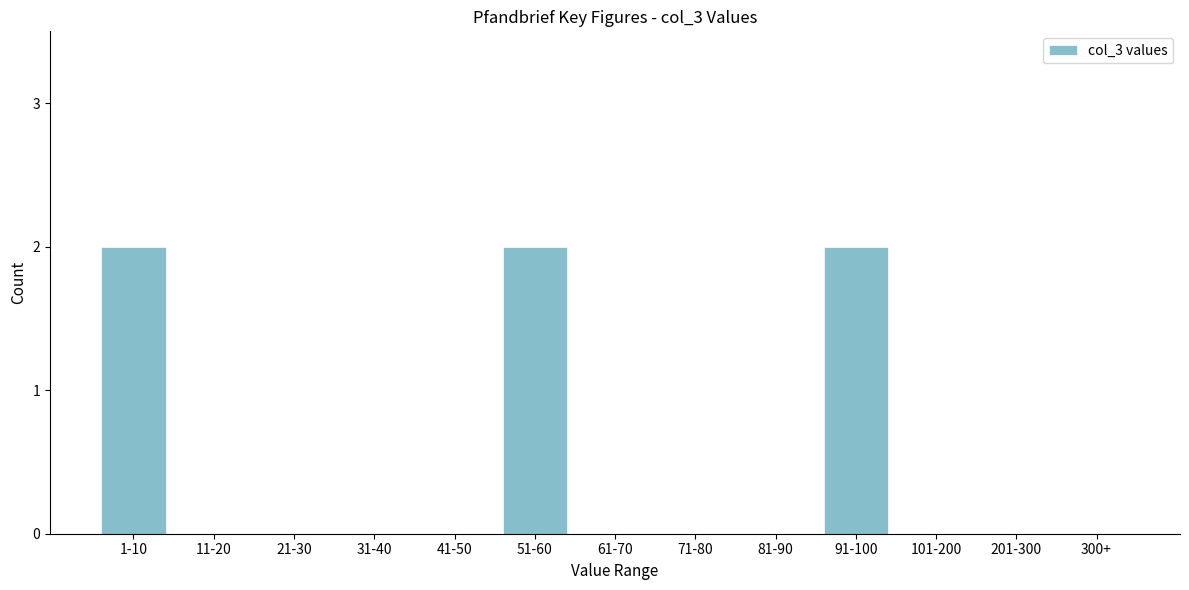

Reading right to left, list all the values displayed in this chart.

300+=0	201-300=0	101-200=0	91-100=2	81-90=0	71-80=0	61-70=0	51-60=2	41-50=0	31-40=0	21-30=0	11-20=0	1-10=2